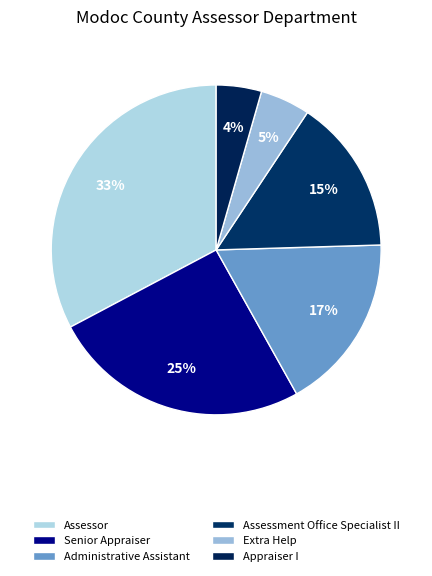

What is the ratio of the value at Extra Help to the value at Administrative Assistant?

0.3